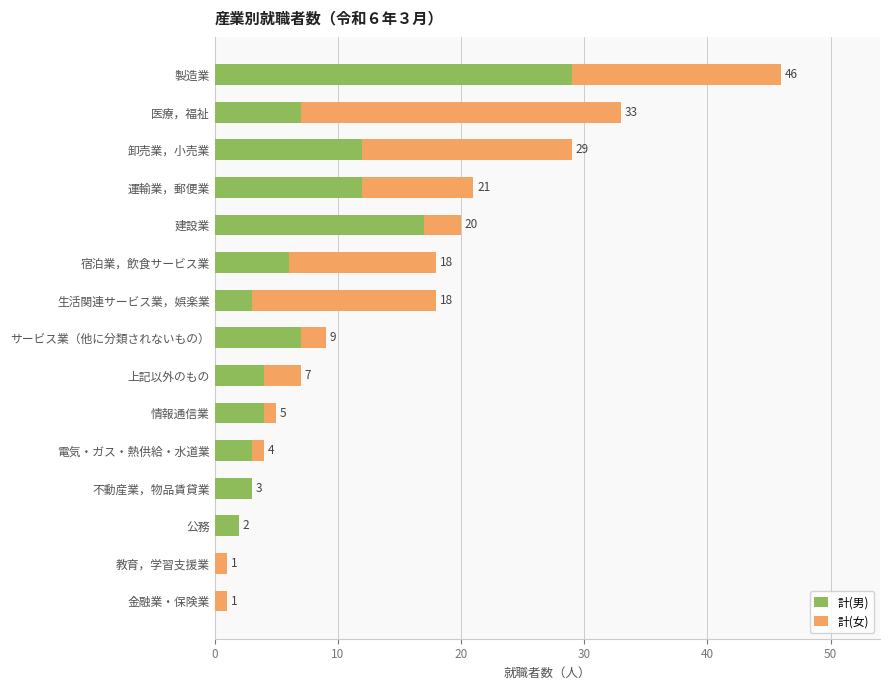

What is the total value across all series at 宿泊業，飲食サービス業?

18